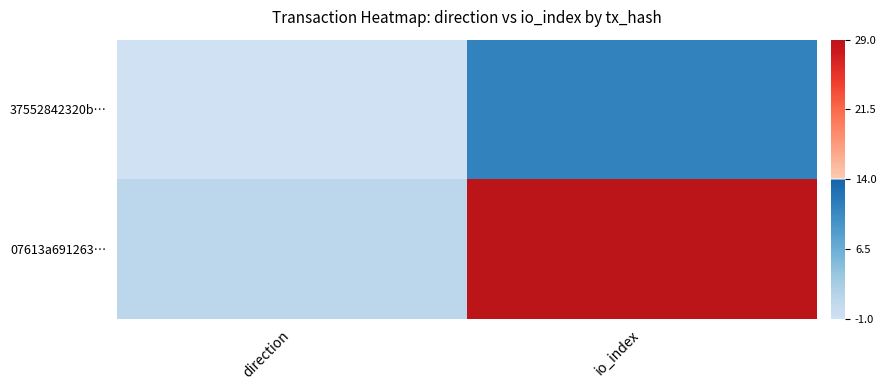

At which category is the sum across all series the highest?

io_index